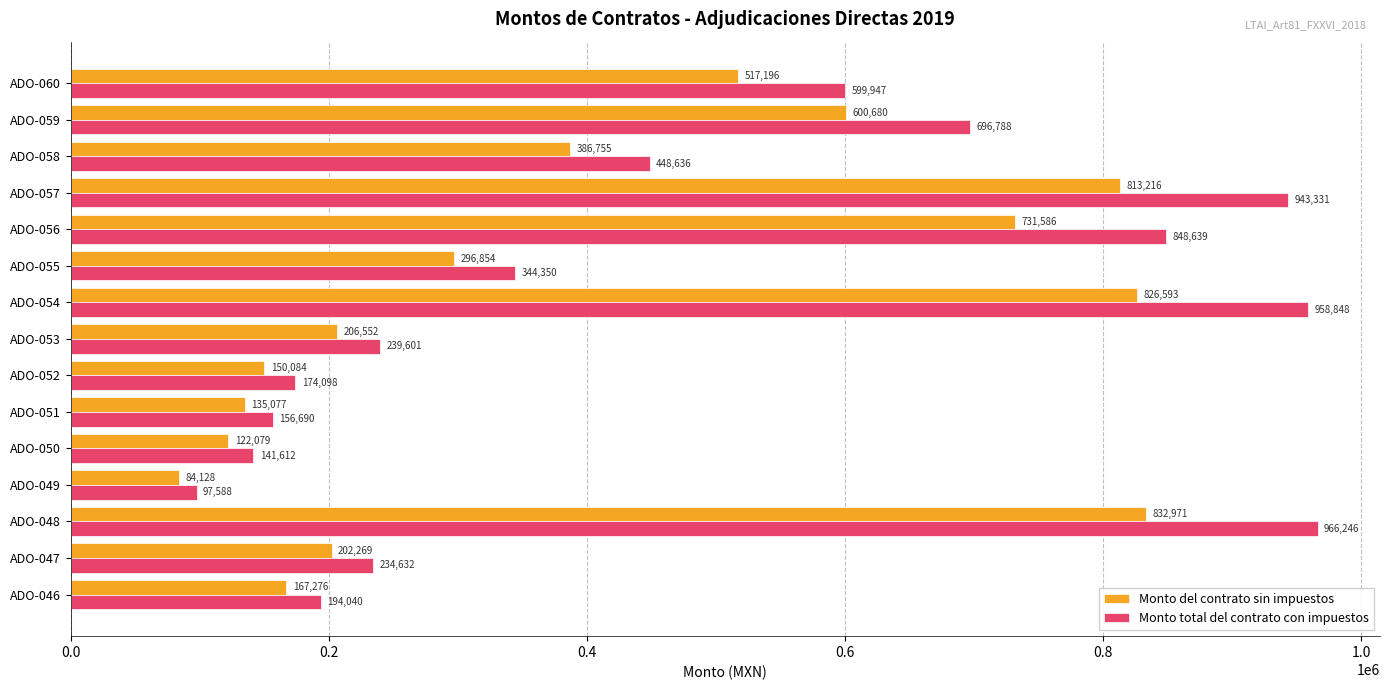

At which category is the sum across all series the highest?

ADO-048